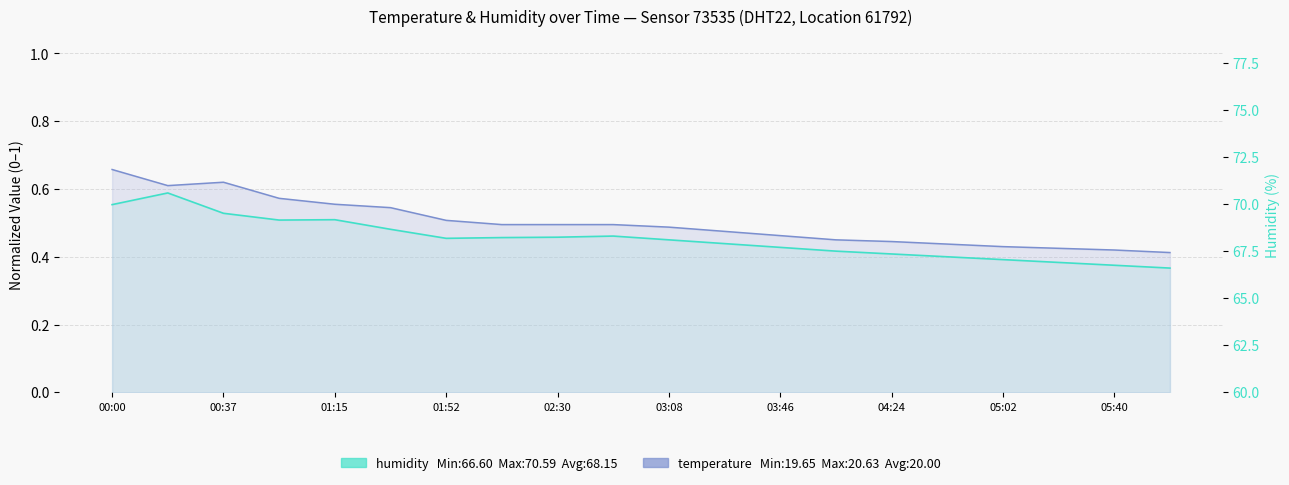

At which category does the chart reach its minimum across all series?

05:59